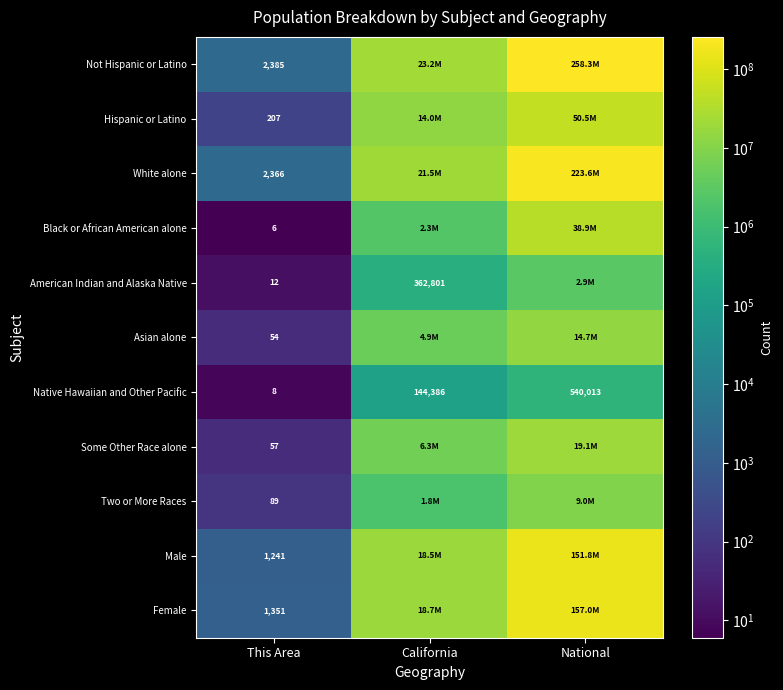

The value of Native Hawaiian and Other Pacific at California is 144386. True or false?

True